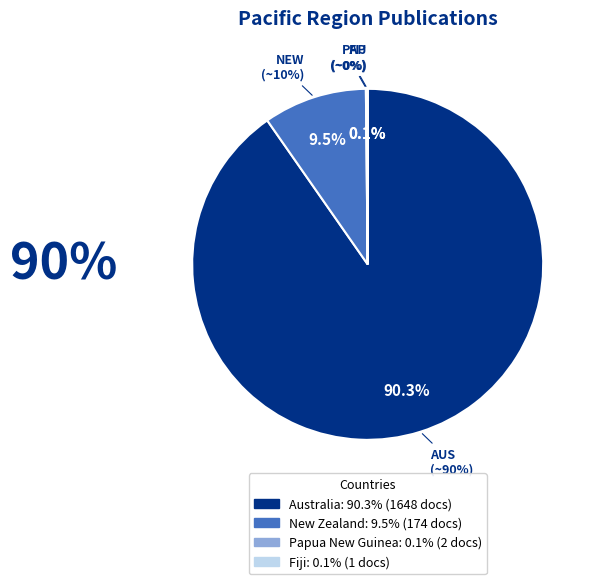

Rank the categories by value from lowest to highest.

Fiji, Papua New Guinea, New Zealand, Australia